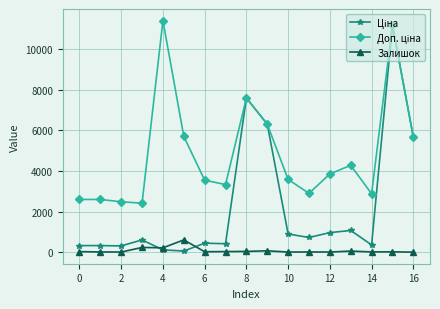

What is the maximum value shown in the chart?

11410.0